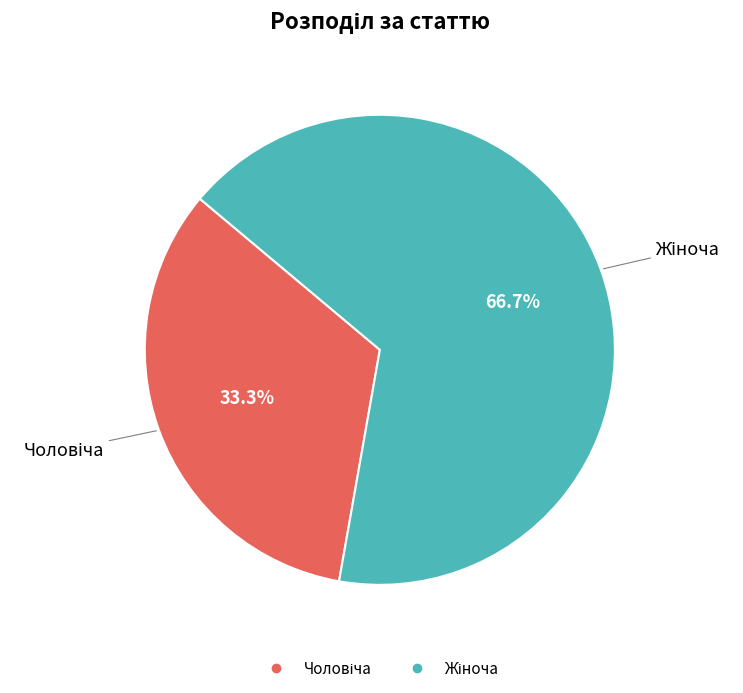

Is there any slice that represents more than half of the pie?

Yes